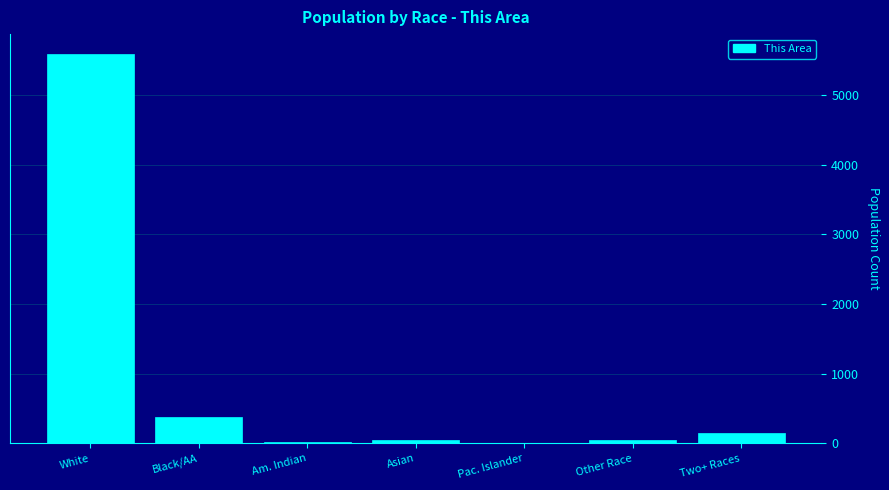

At which category does the chart reach its peak across all series?

White